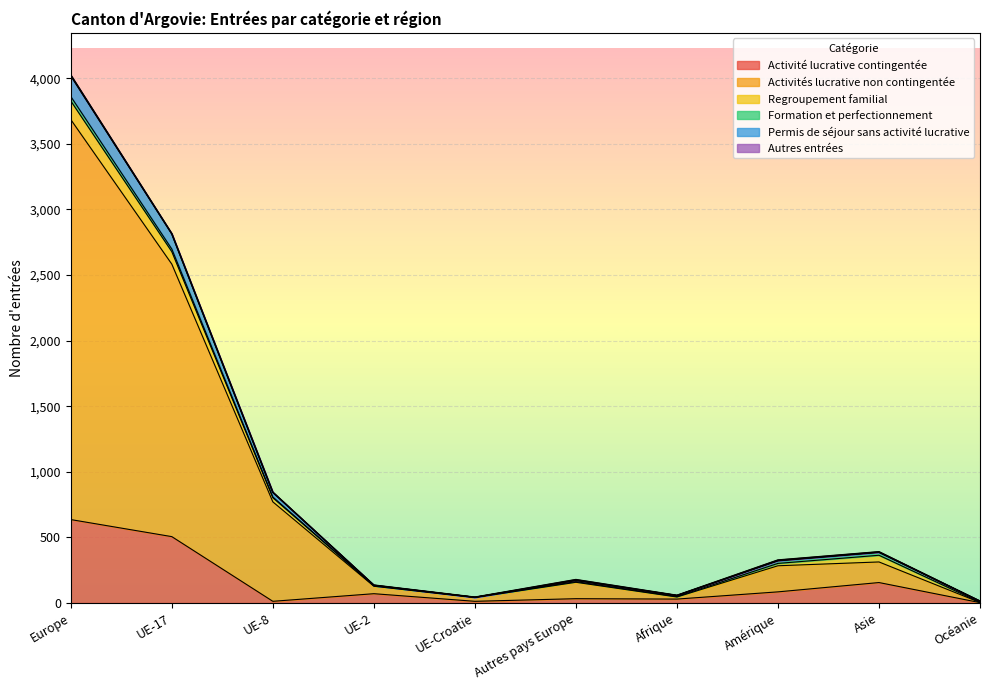

Is the value of Activité lucrative contingentée at UE-8 greater than the value of Permis de séjour sans activité lucrative at Europe?

No